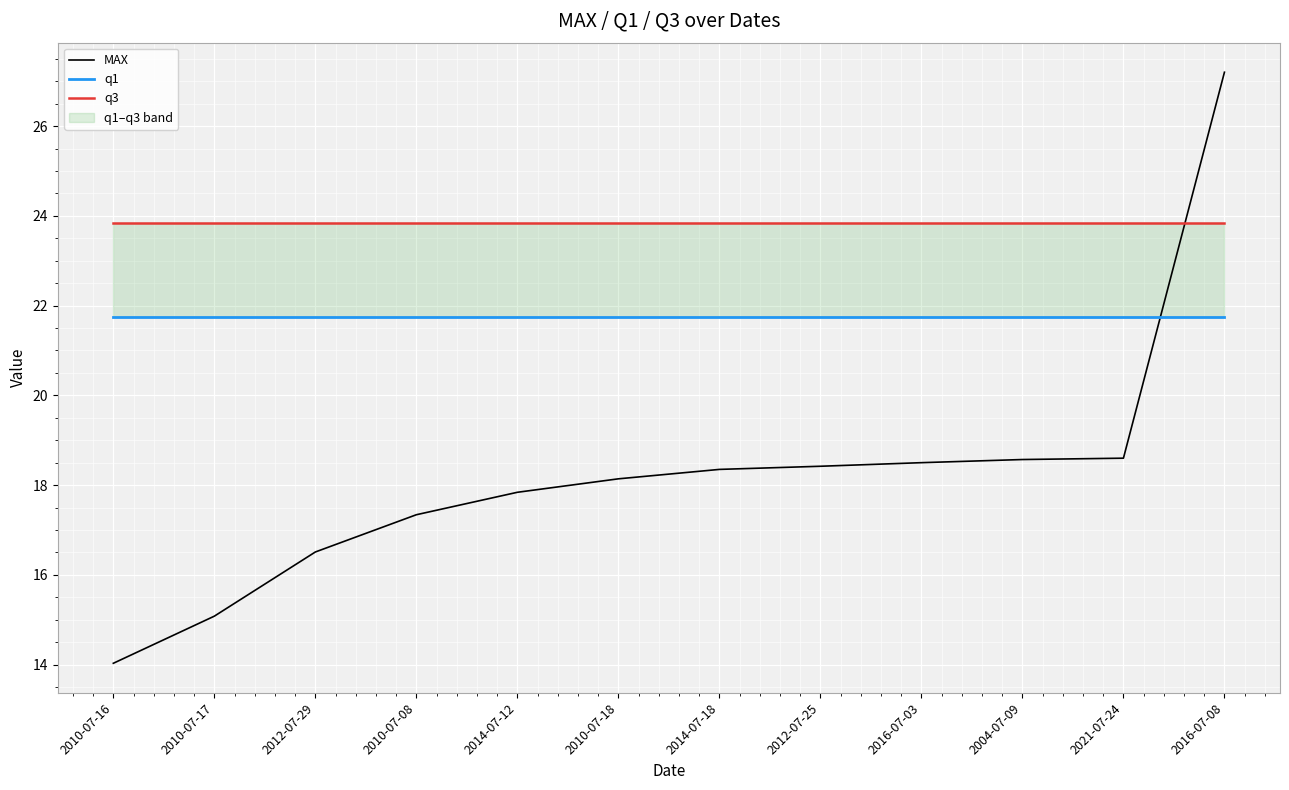

At which category is the sum across all series the highest?

2016-07-08